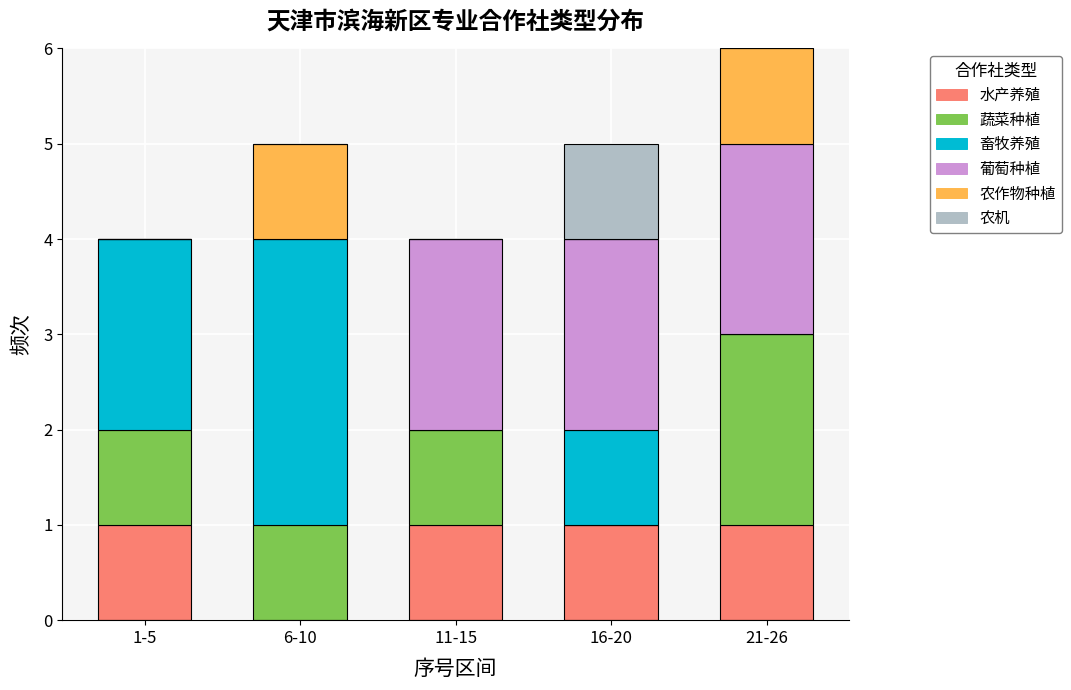

Does the chart contain stacked bars?

Yes